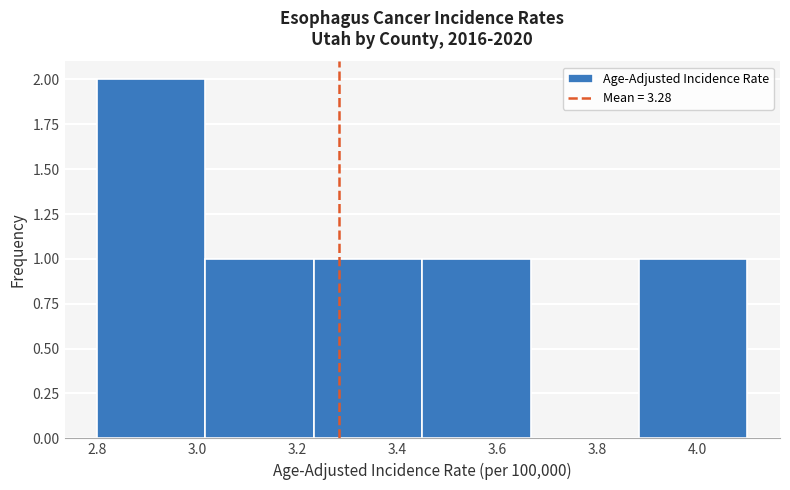

Reading left to right, transcribe this chart: for each bar, give the range it covers on the x-axis and its height. Neither the bar edges nor the heights are printed on the chart, so give them approximately, as read against the axes.

2.80 to 3.02: 2
3.02 to 3.24: 1
3.24 to 3.46: 1
3.46 to 3.66: 1
3.66 to 3.88: 0
3.88 to 4.10: 1